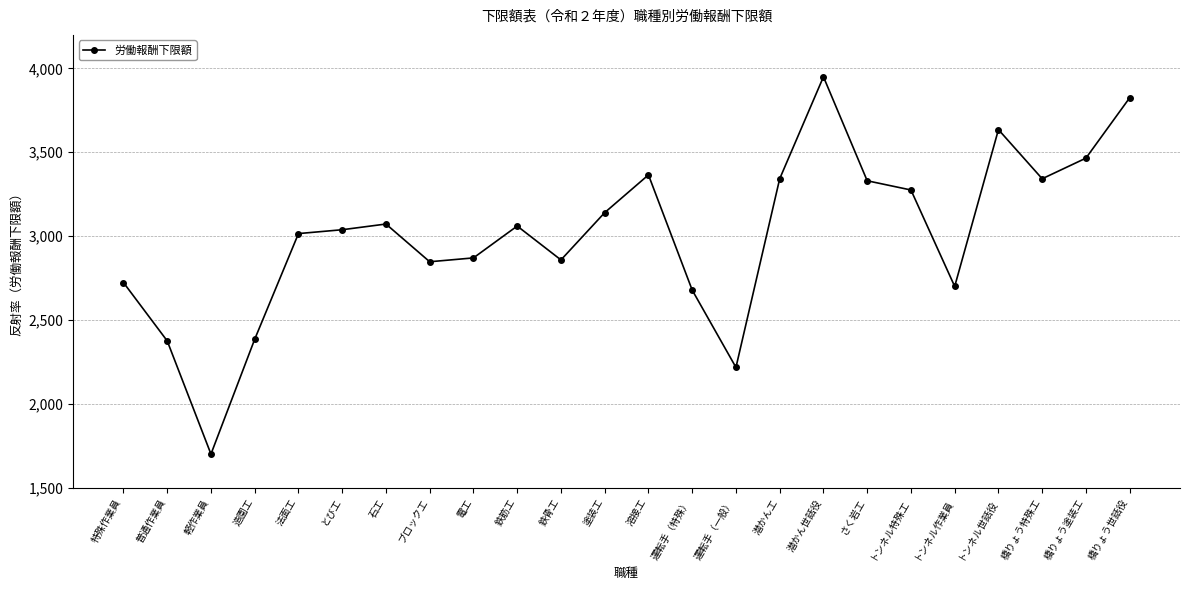

Which label corresponds to the smallest value in the chart?

軽作業員